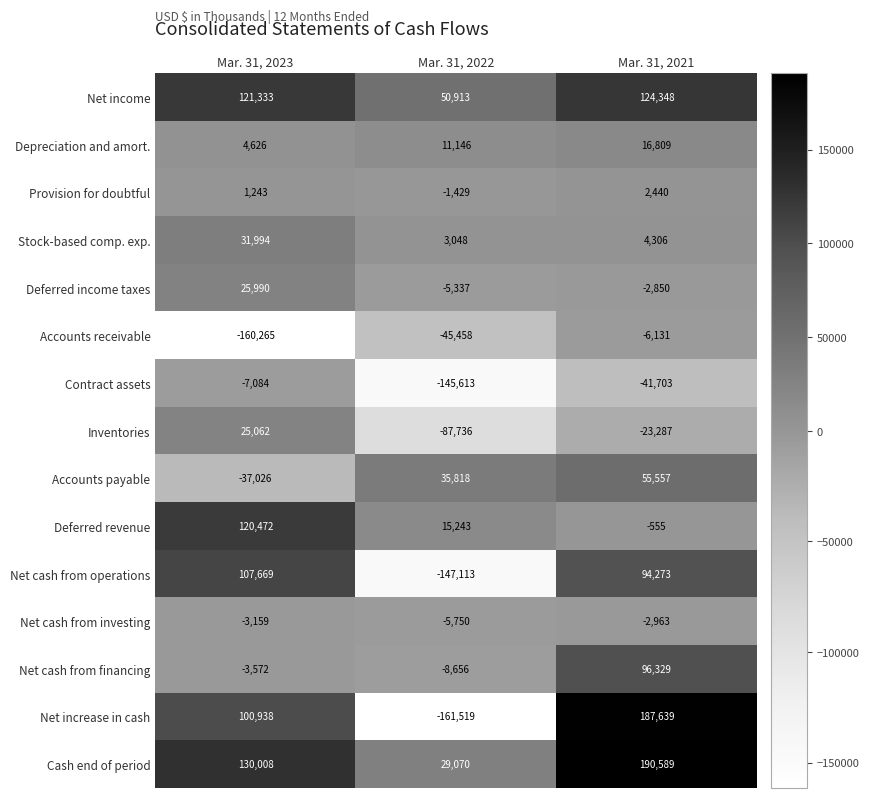

Which series has the largest total across all categories?

Cash end of period